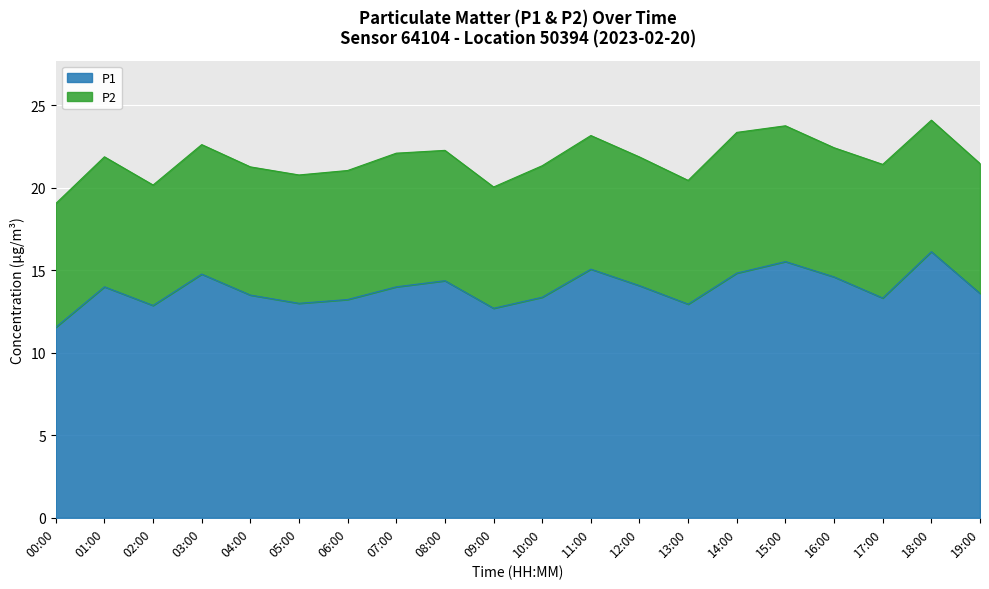

Which category has the lowest value across all series?

00:00